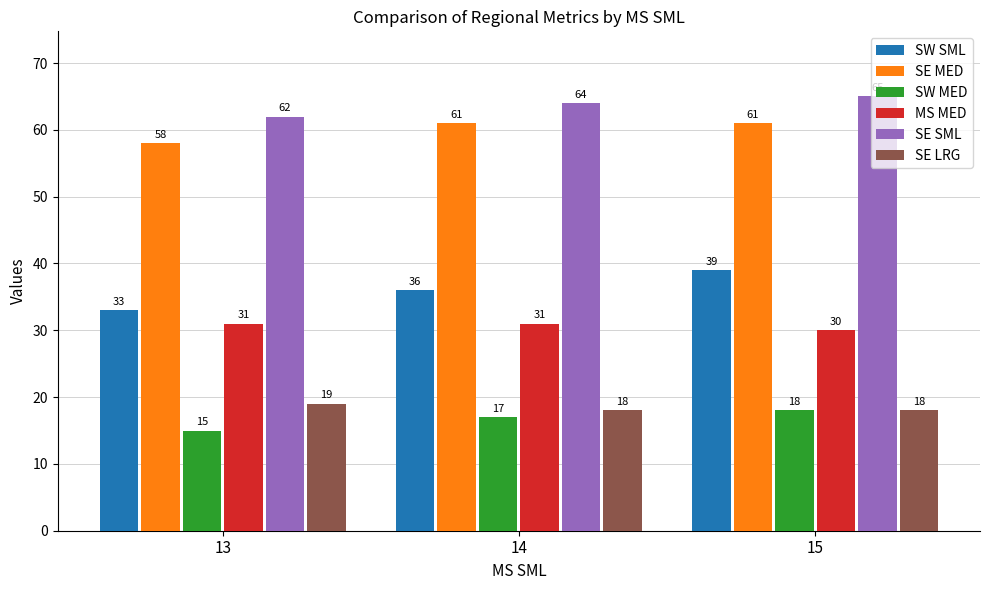

Is the value of SE LRG at 14 greater than the value of SE MED at 13?

No